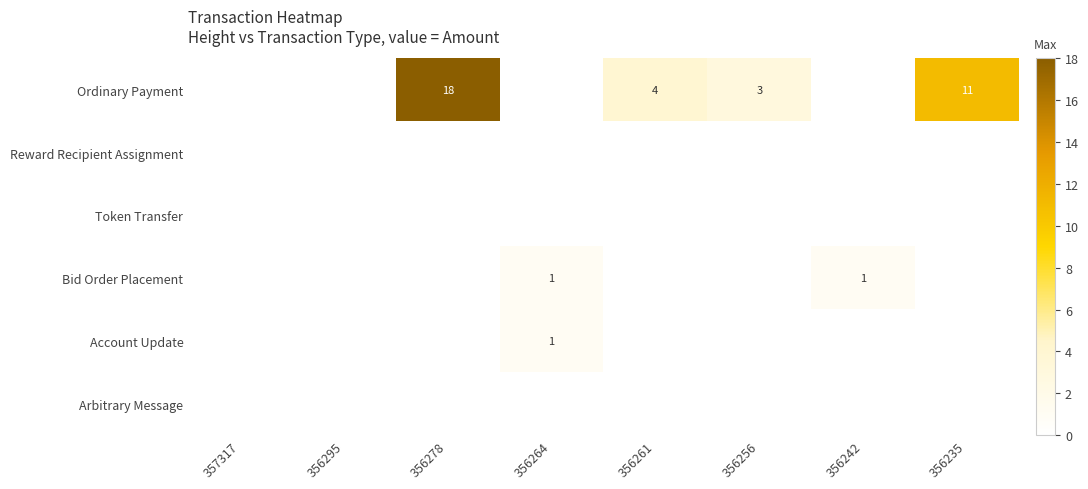

True or false: Ordinary Payment has a value of 30 at 356278.

False